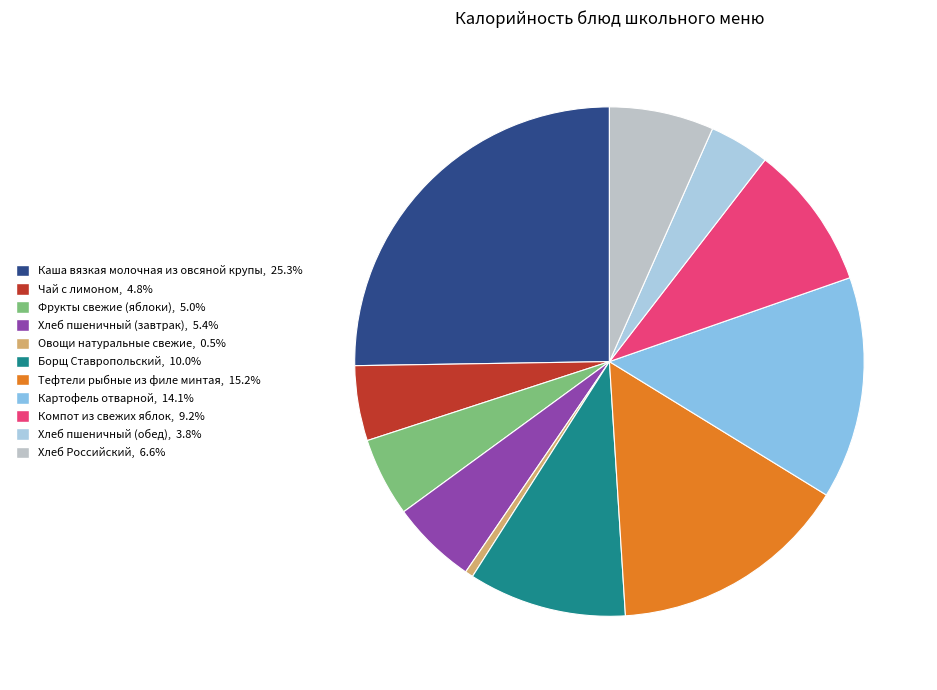

Which has a higher value, Чай с лимоном or Тефтели рыбные из филе минтая?

Тефтели рыбные из филе минтая